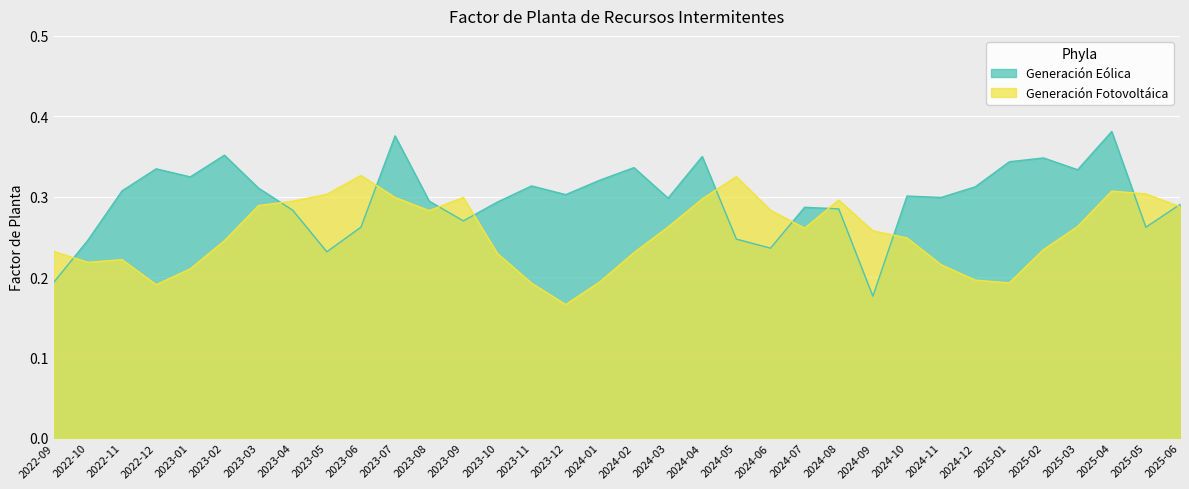

Count the Generación Eólica values in the range 0 to 1.

34